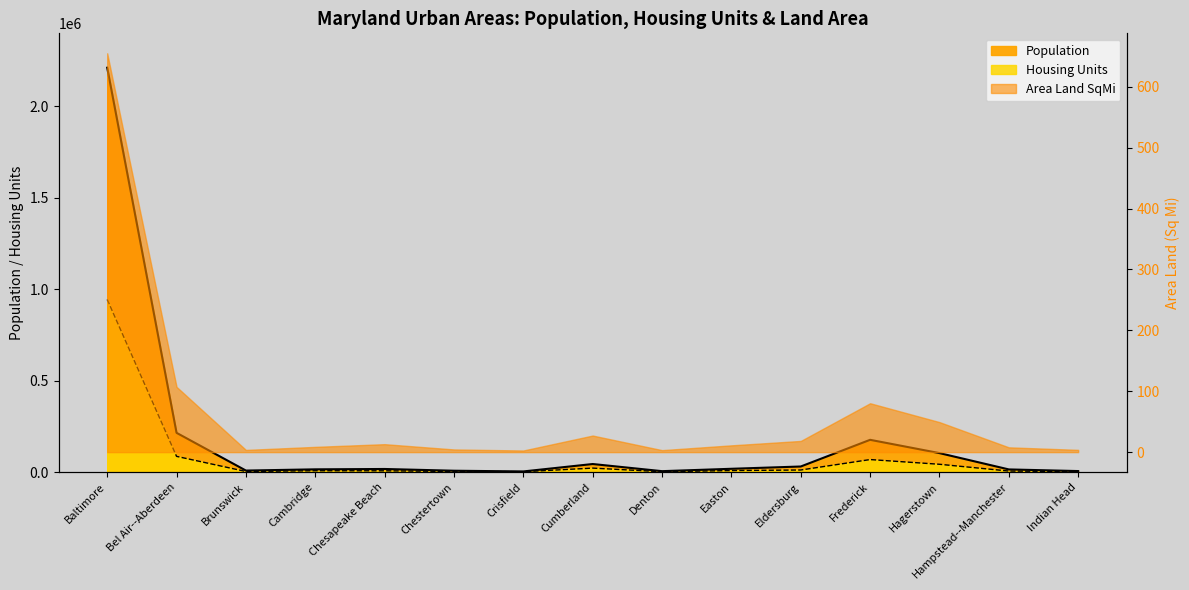

True or false: Population has a value of 12878 at Chestertown.

False